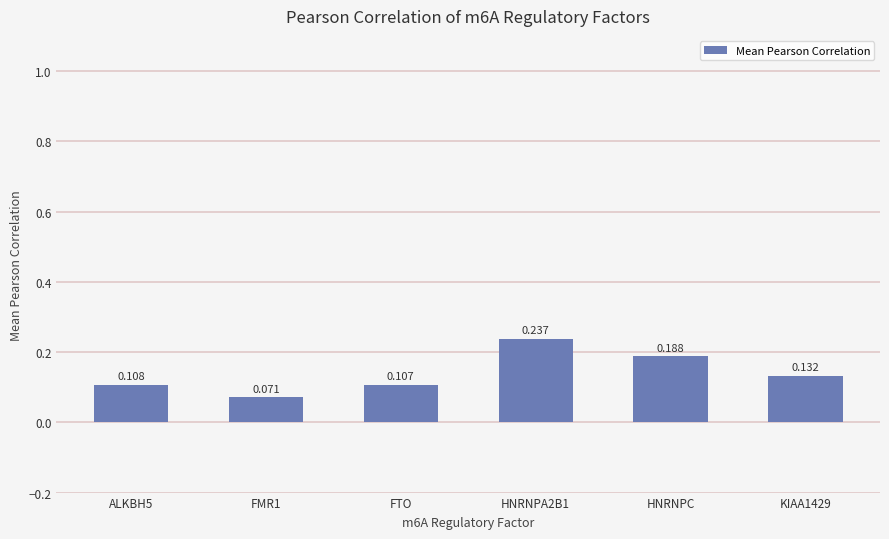

List the labels in order of value, largest first.

HNRNPA2B1, HNRNPC, KIAA1429, ALKBH5, FTO, FMR1